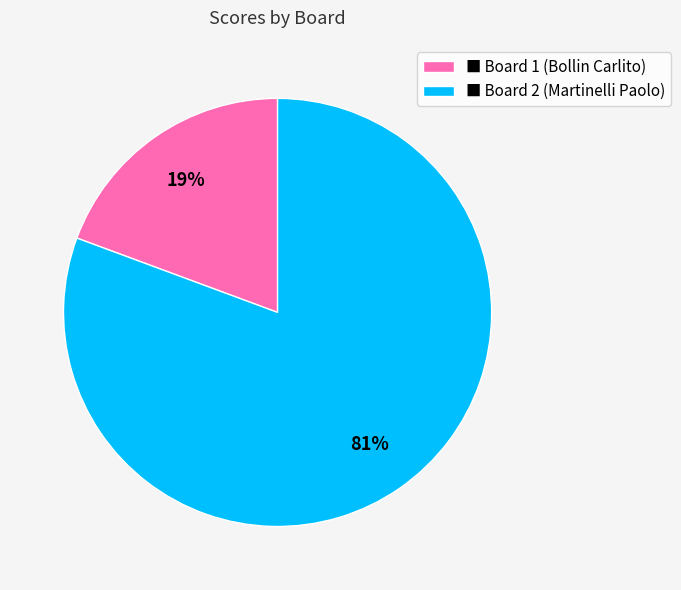

To the nearest percent, what is the average slice percentage?

50%